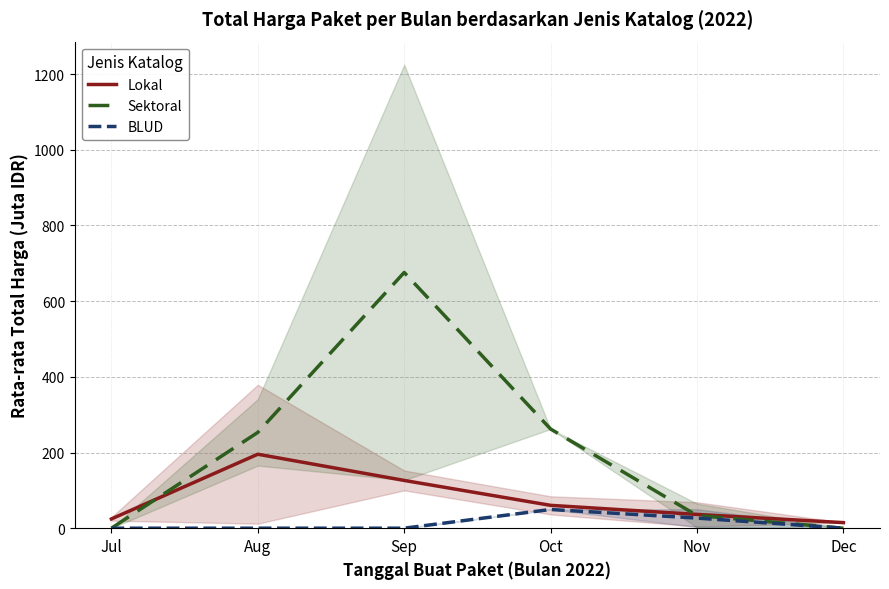

True or false: Lokal and BLUD intersect in this chart.

False